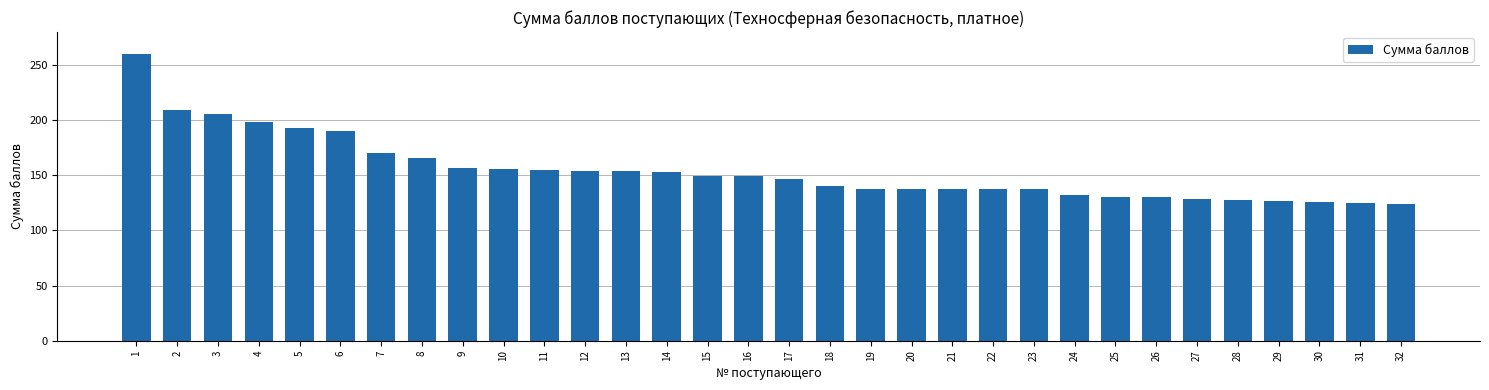

What is the value of the 17th bar from the left?

147